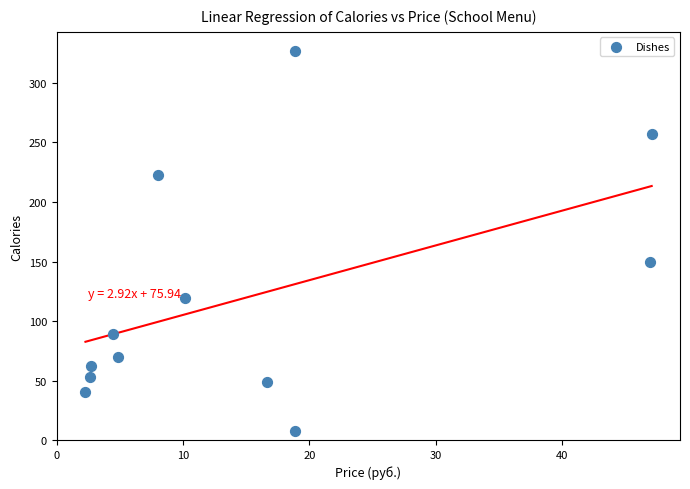

What Y value in the scatter plot is closest to 167?

150